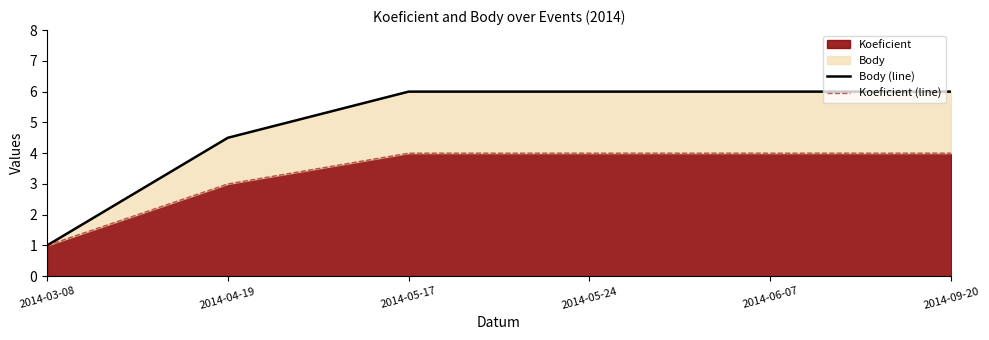

Reading left to right, what are all the values shown in this chart?

Body (line): 2014-03-08=1.0	2014-04-19=4.5	2014-05-17=6.0	2014-05-24=6.0	2014-06-07=6.0	2014-09-20=6.0
Koeficient (line): 2014-03-08=1.0	2014-04-19=3.0	2014-05-17=4.0	2014-05-24=4.0	2014-06-07=4.0	2014-09-20=4.0